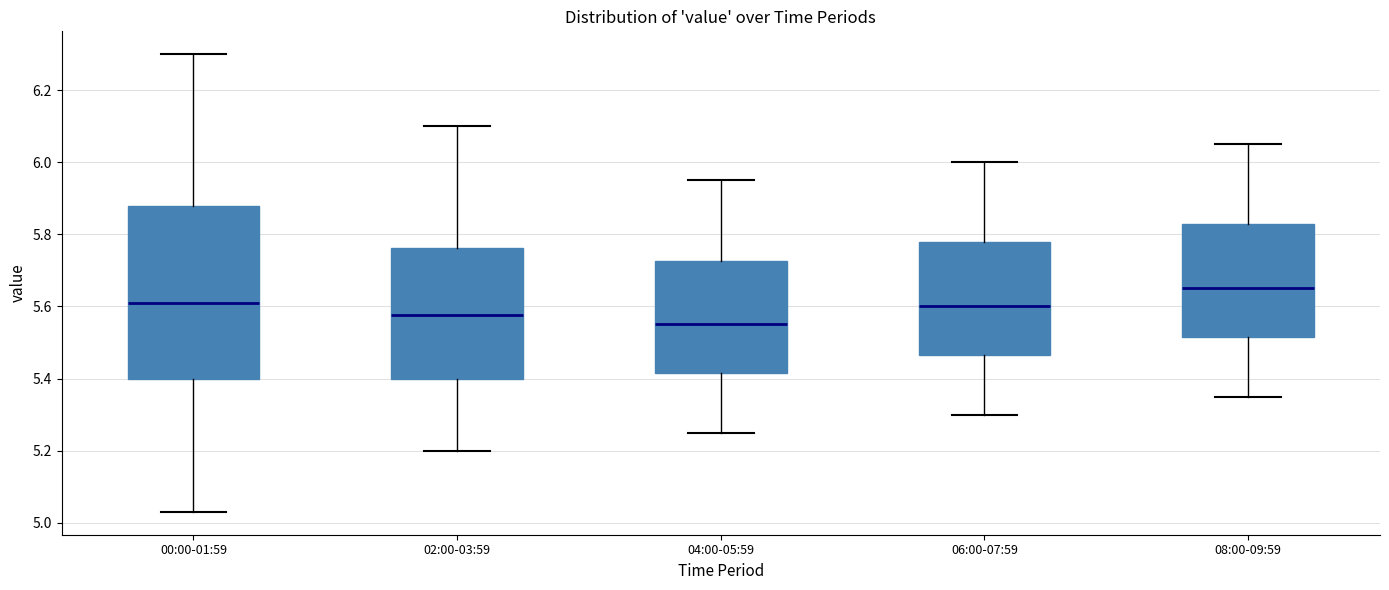

Which box's median line is the highest?

08:00-09:59